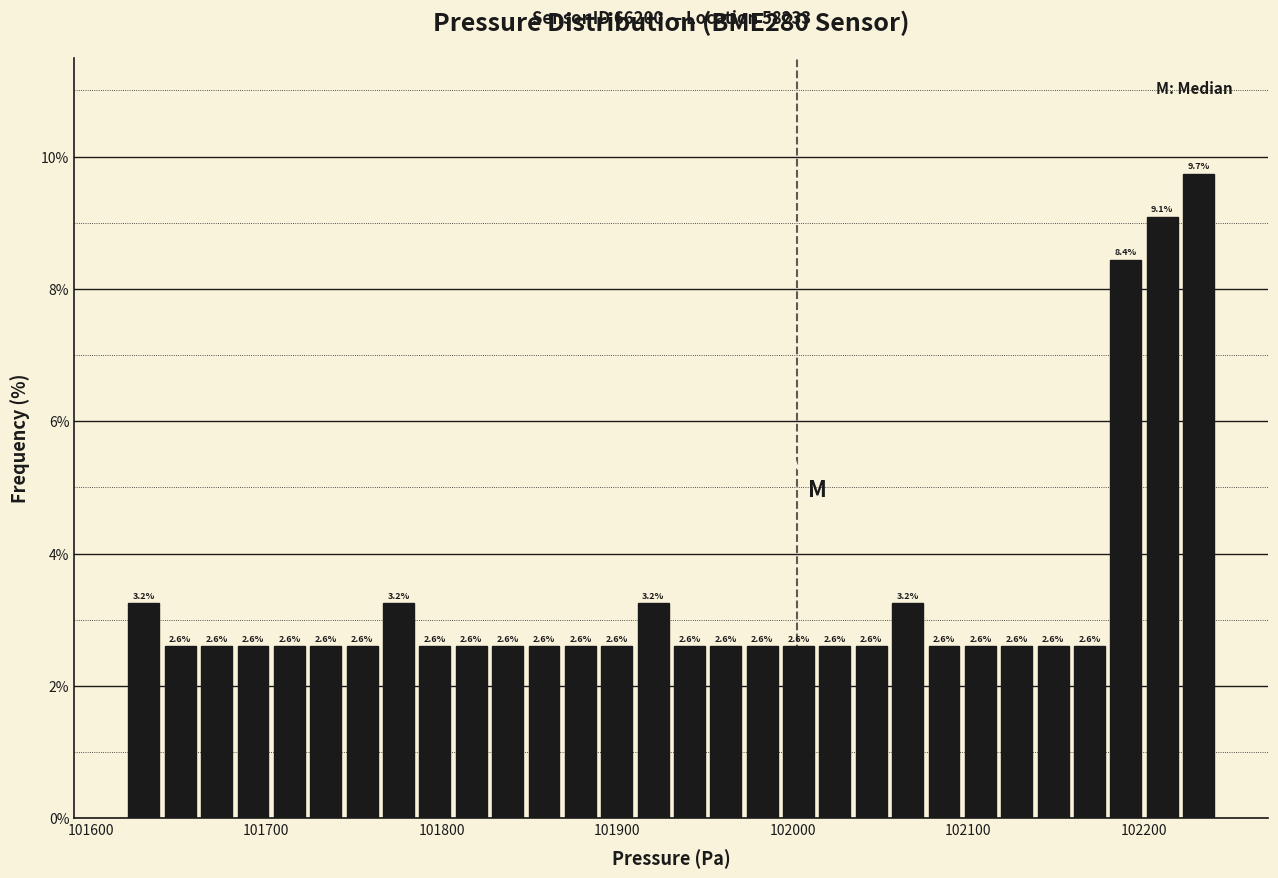

Around what value on the x-axis is the tallest bar? Give the approximate position of its centre, as read against the axis.

102230